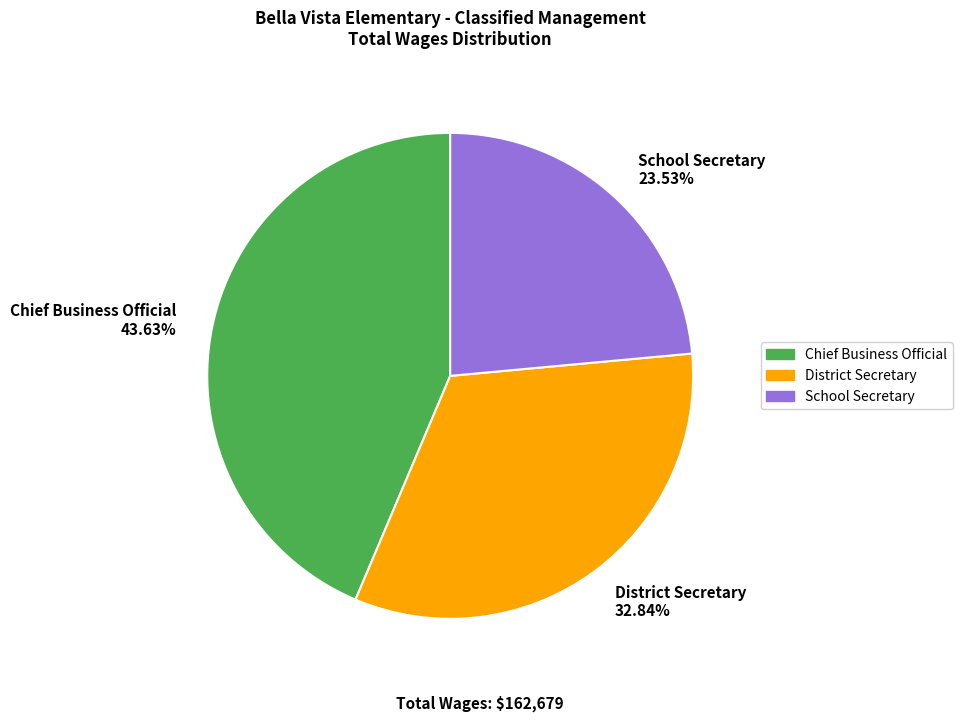

What is the ratio of the value at Chief Business Official to the value at School Secretary?

1.9